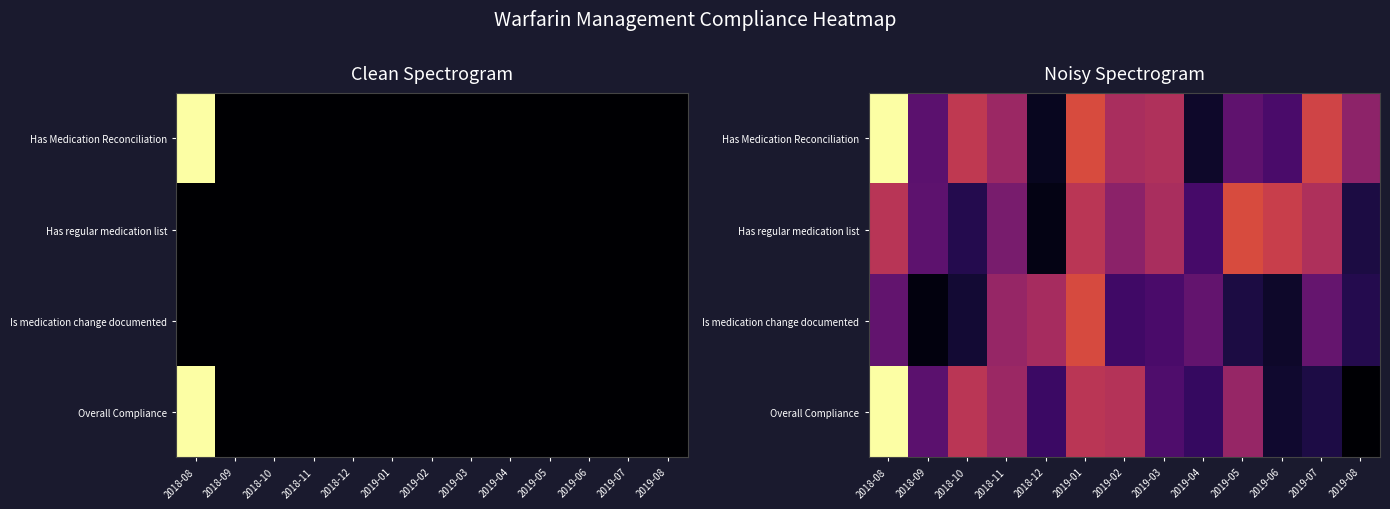

Rank the series by their maximum value, from lowest to highest.

Is medication change documented, Has regular medication list, Has Medication Reconciliation, Overall Compliance